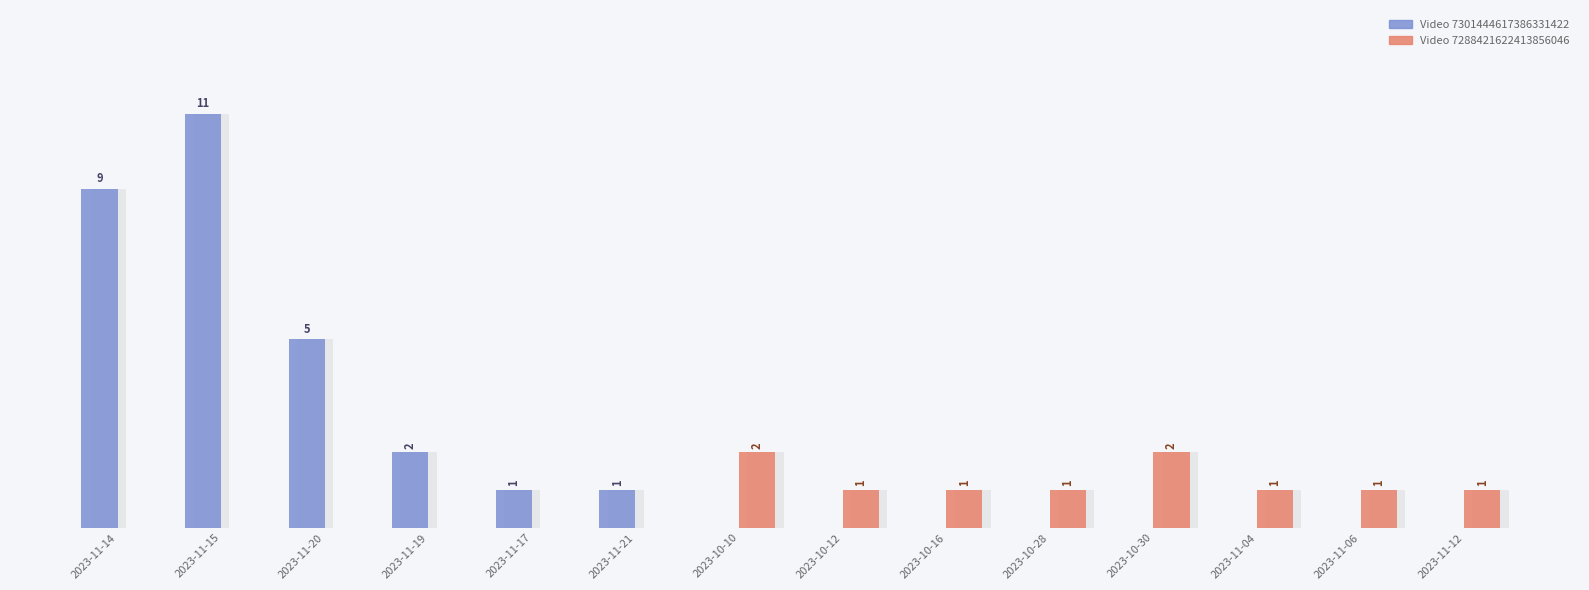

Is the value of Video 7288421622413856046 at 2023-10-28 greater than the value of Video 7301444617386331422 at 2023-11-04?

Yes